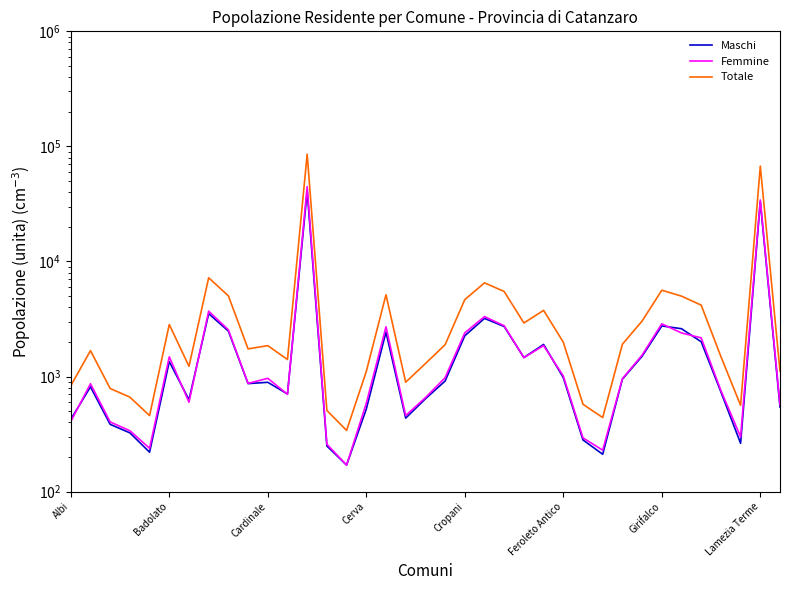

What is the sum of all Maschi values?

116378